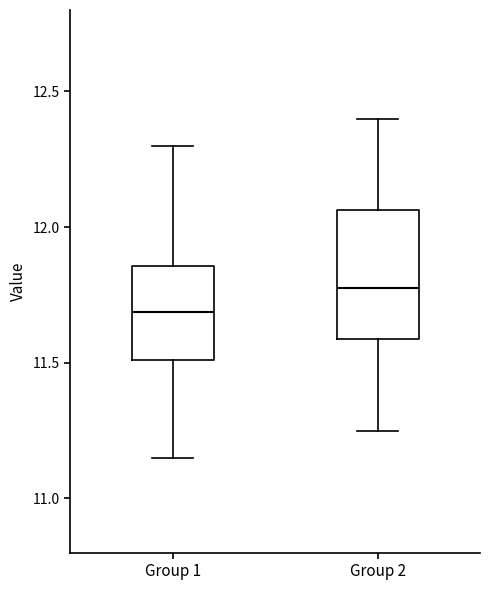

Reading left to right, transcribe this box plot: for each box, give where its median line is, the range the box spans, and where its two whiskers end, as read against the y-axis. The values are not printed on the chart, so give them approximately, as read against the axis.

Group 1: median 11.70, box 11.50 to 11.85, whiskers 11.15 to 12.30
Group 2: median 11.80, box 11.60 to 12.05, whiskers 11.25 to 12.40